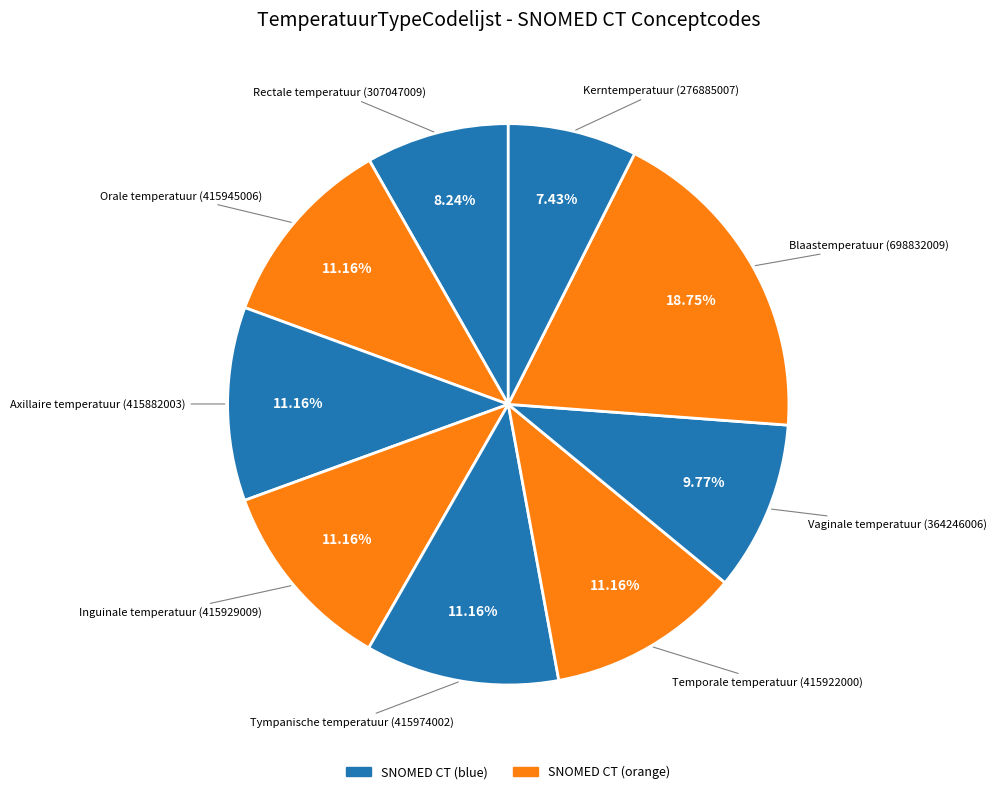

Rank the categories by value from lowest to highest.

Kerntemperatuur, Rectale temperatuur, Vaginale temperatuur, Axillaire temperatuur, Temporale temperatuur, Inguinale temperatuur, Orale temperatuur, Tympanische temperatuur, Blaastemperatuur